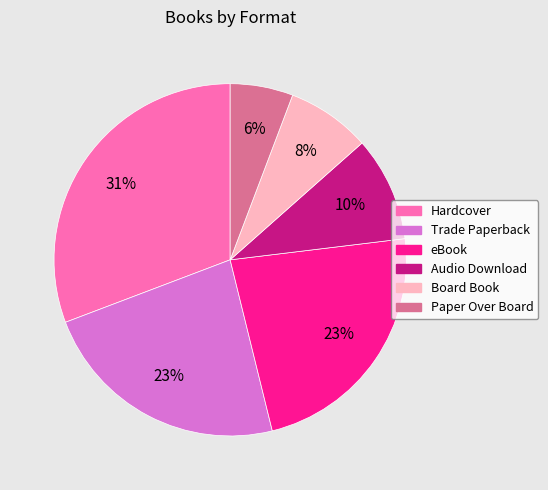

Is the sum of Board Book and Paper Over Board greater than half?

No